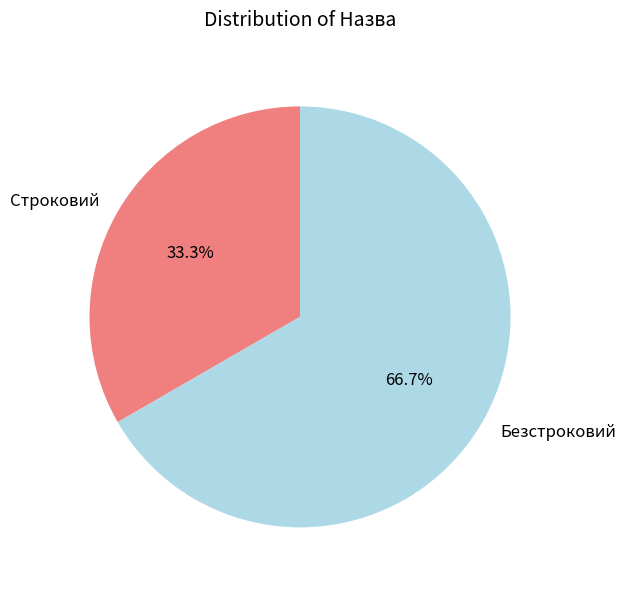

The Безстроковий slice represents 60% of the pie. True or false?

False